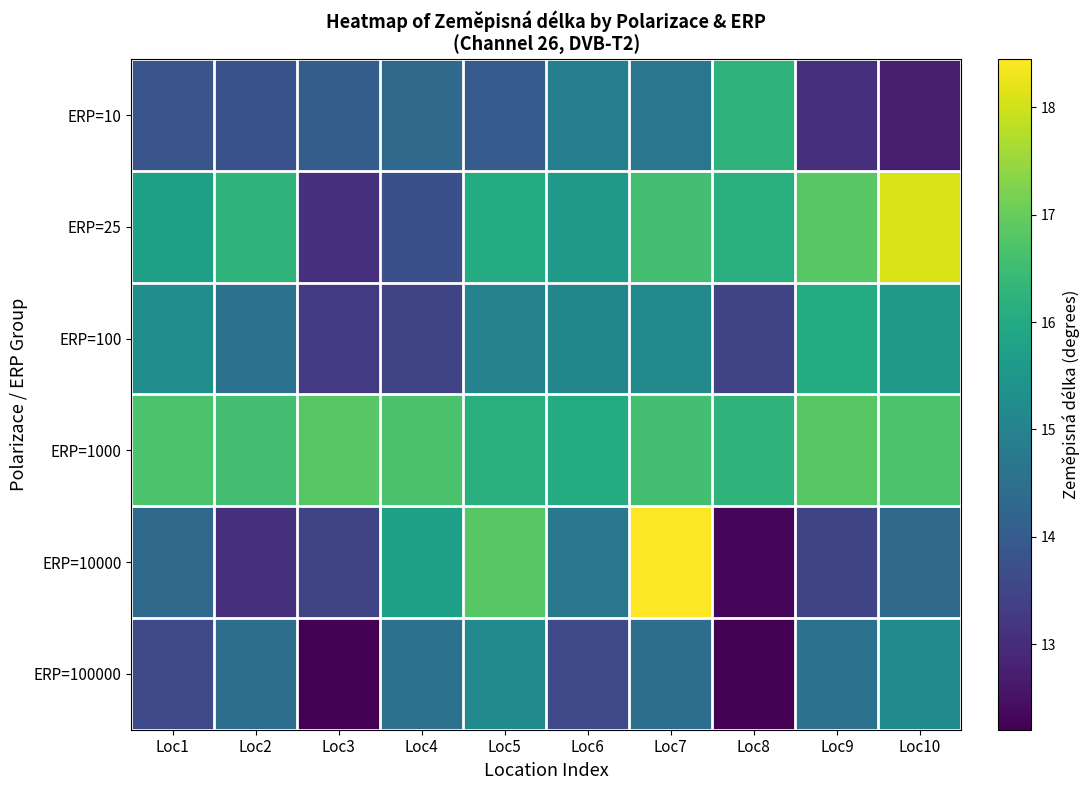

What is the total value across all series at Loc4?

88.5